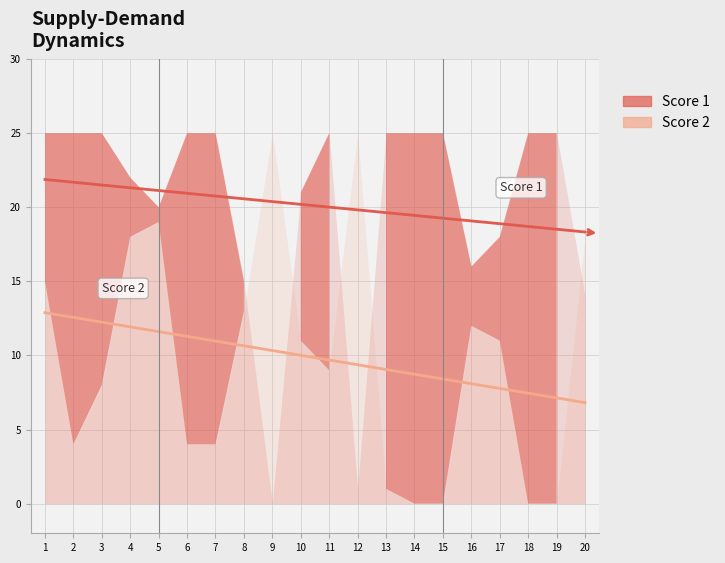

Which series has the largest range (max minus min)?

Score 1